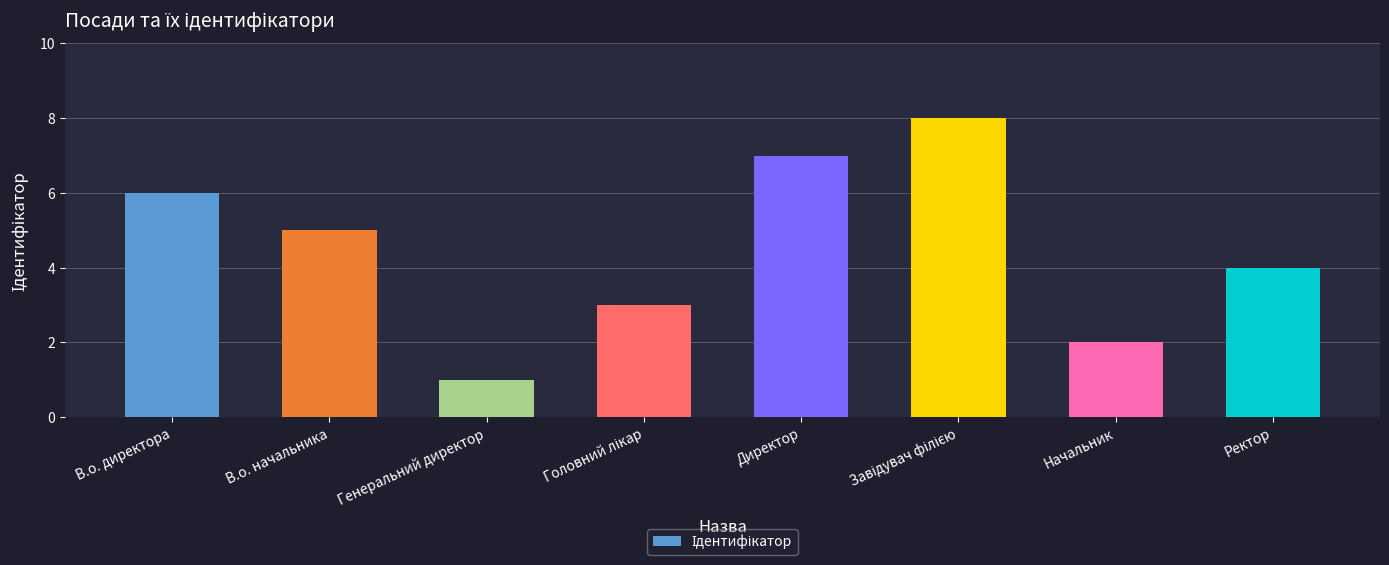

What is the label of the 1st bar from the right?

Ректор